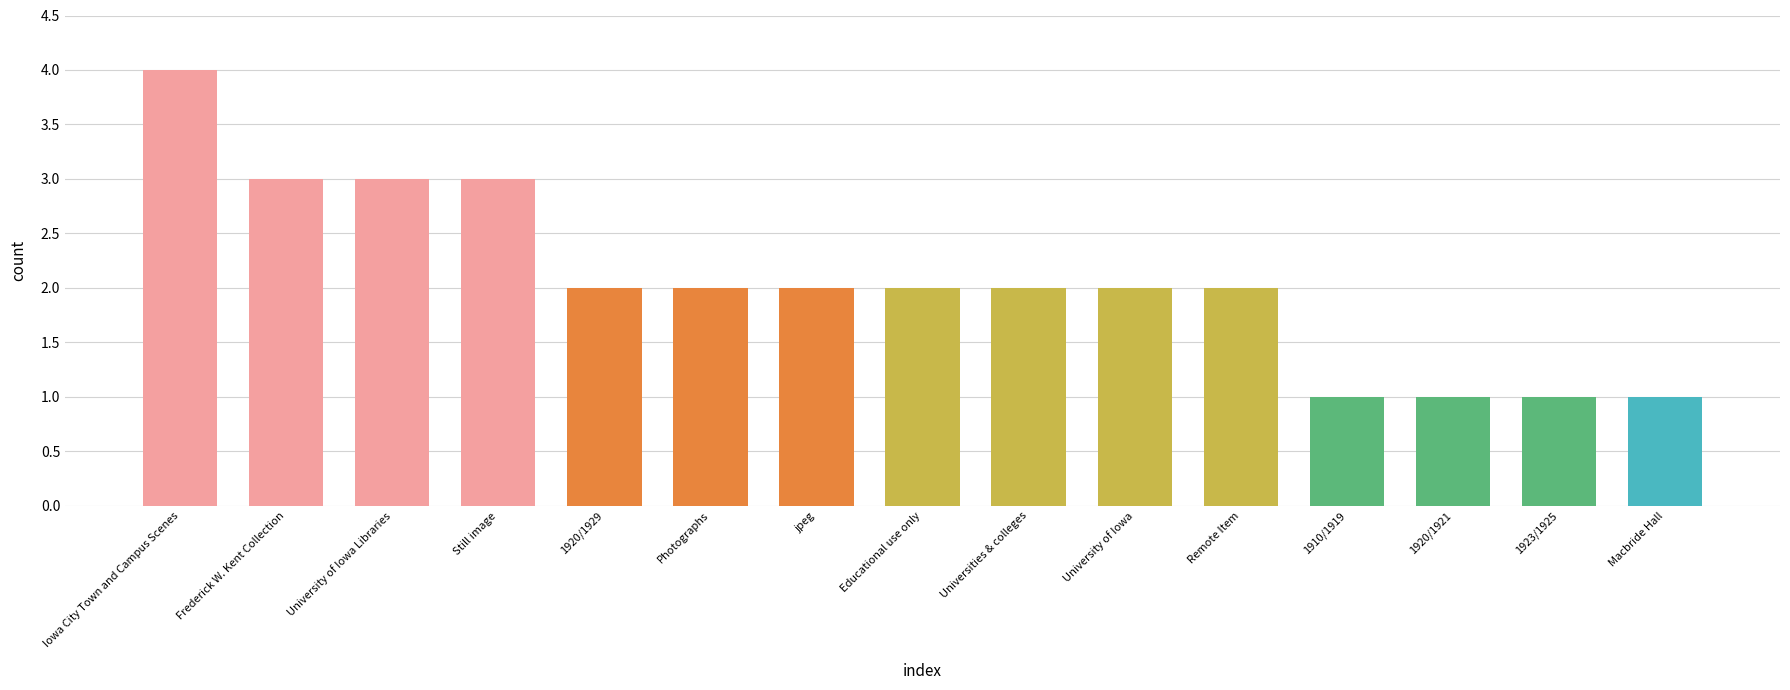

What is the label of the 6th bar from the right?

University of Iowa